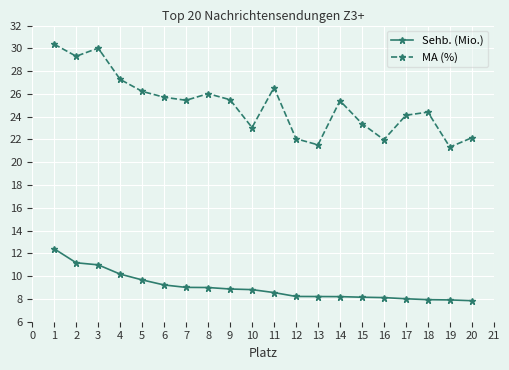

True or false: MA (%) and Sehb. (Mio.) cross at least once.

False